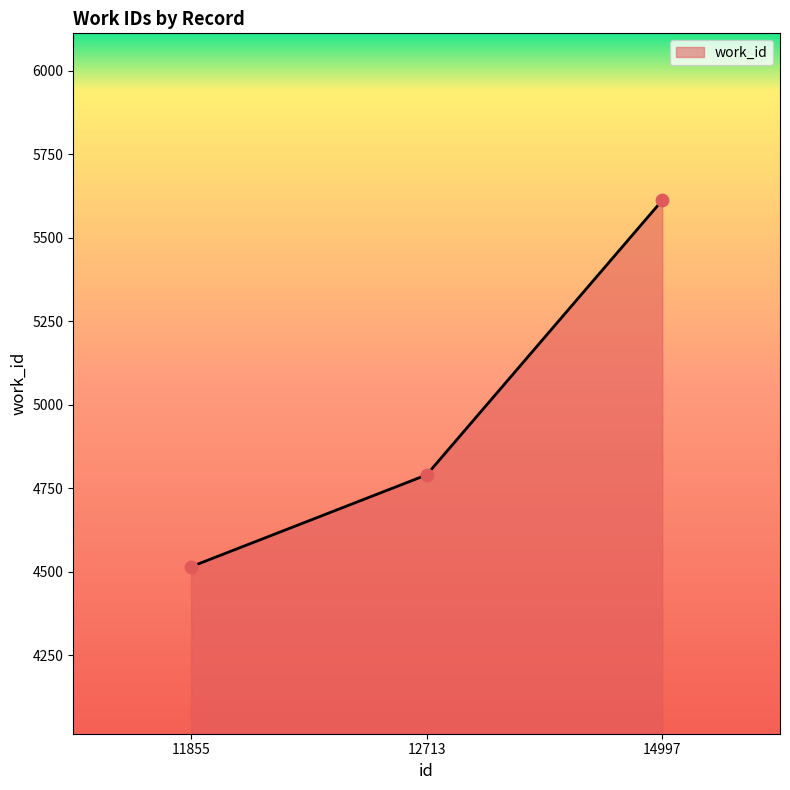

Between 12713 and 11855, which is larger?

12713